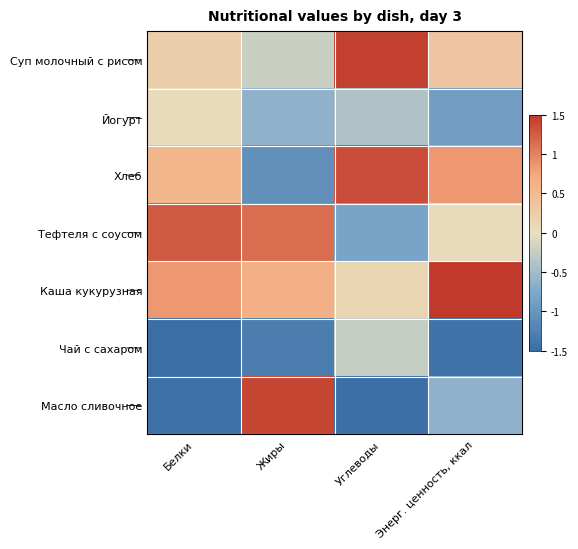

What is the maximum value shown in the chart?

1.7